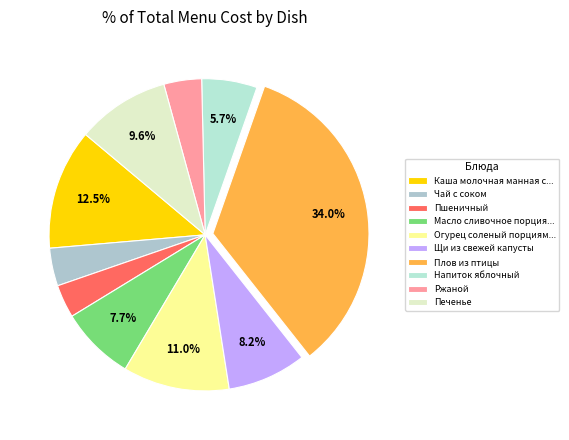

Count the number of slices in the pie.

10